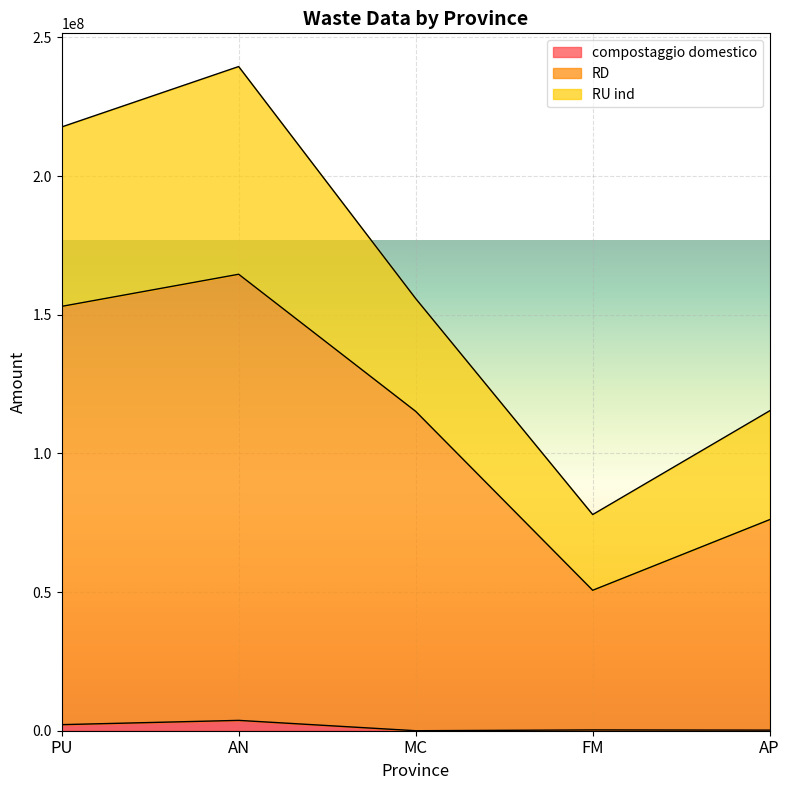

Read the RD value at PU.

153000342.0